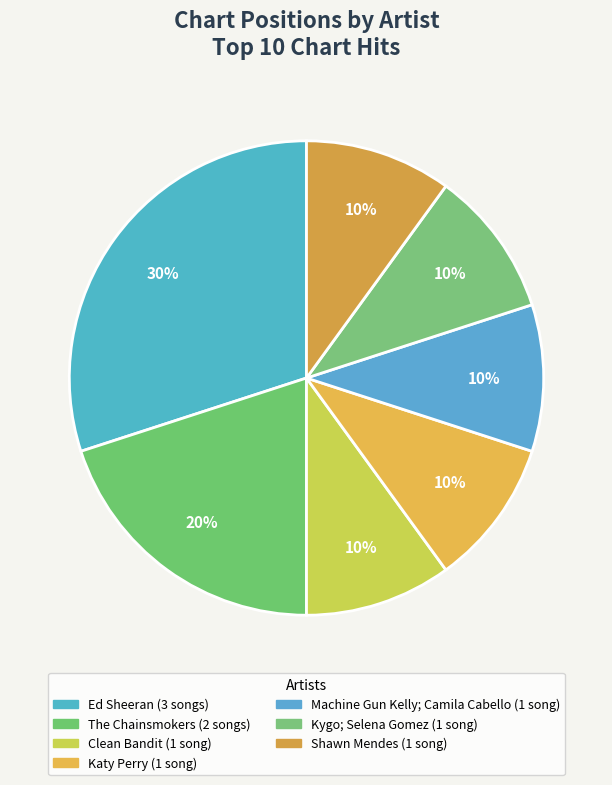

Does The Chainsmokers represent more than half of the total?

No